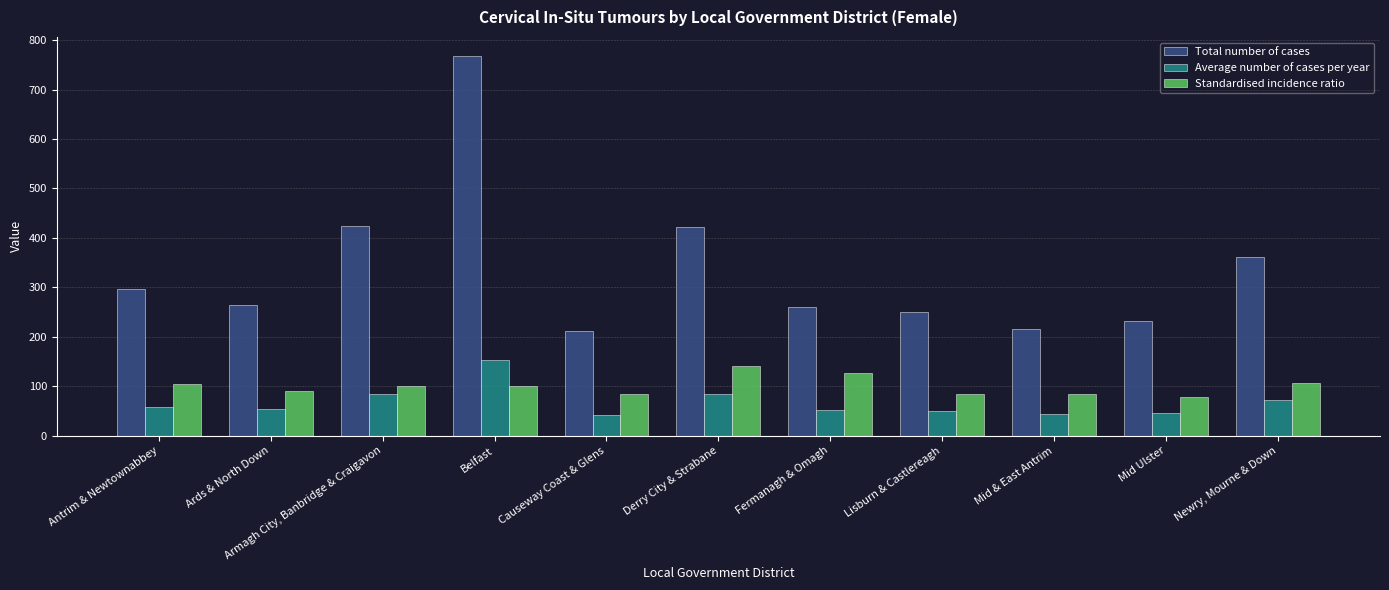

What is the maximum value shown in the chart?

768.0